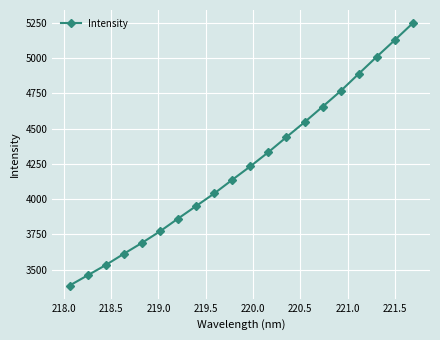

How many lines are shown in the chart?

1